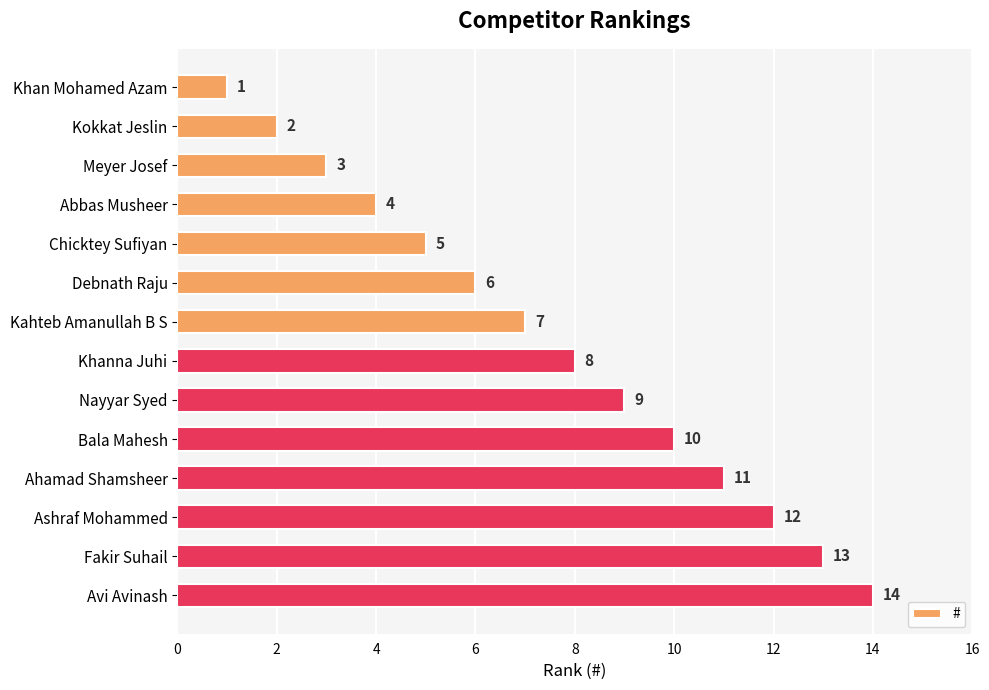

What is the label of the 2nd bar from the bottom?

Fakir Suhail